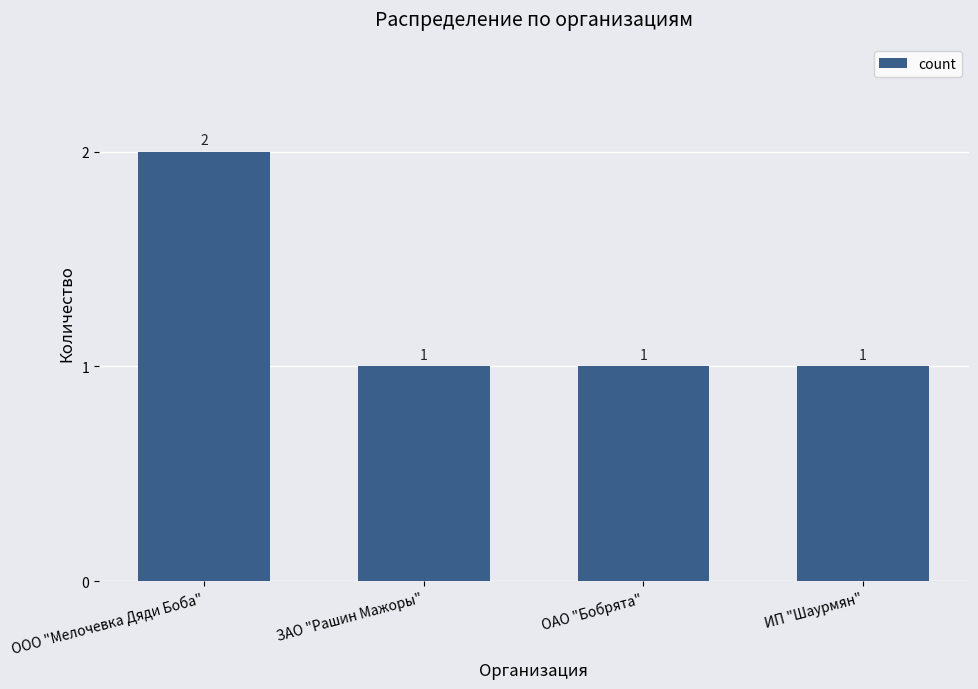

Count the number of data series in this chart.

1